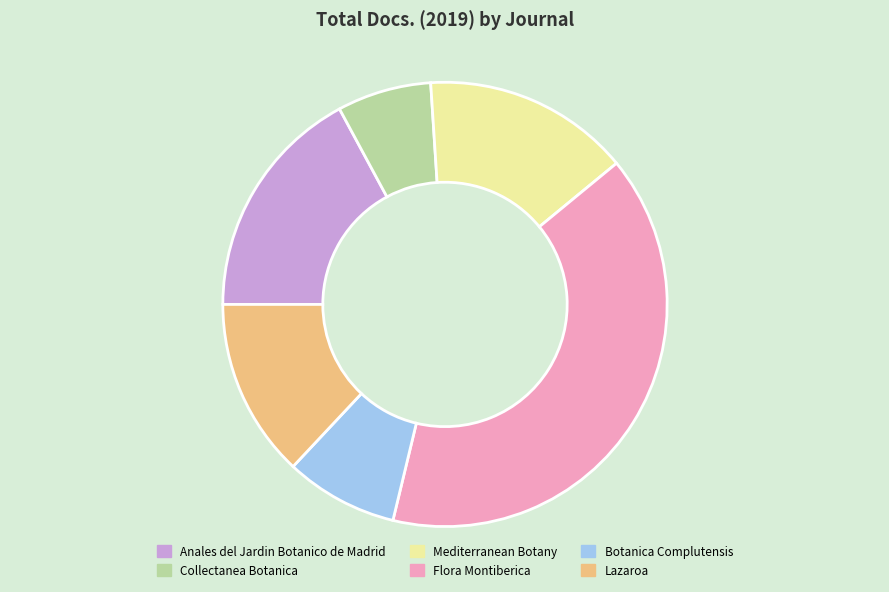

Is there any slice that represents more than half of the pie?

No